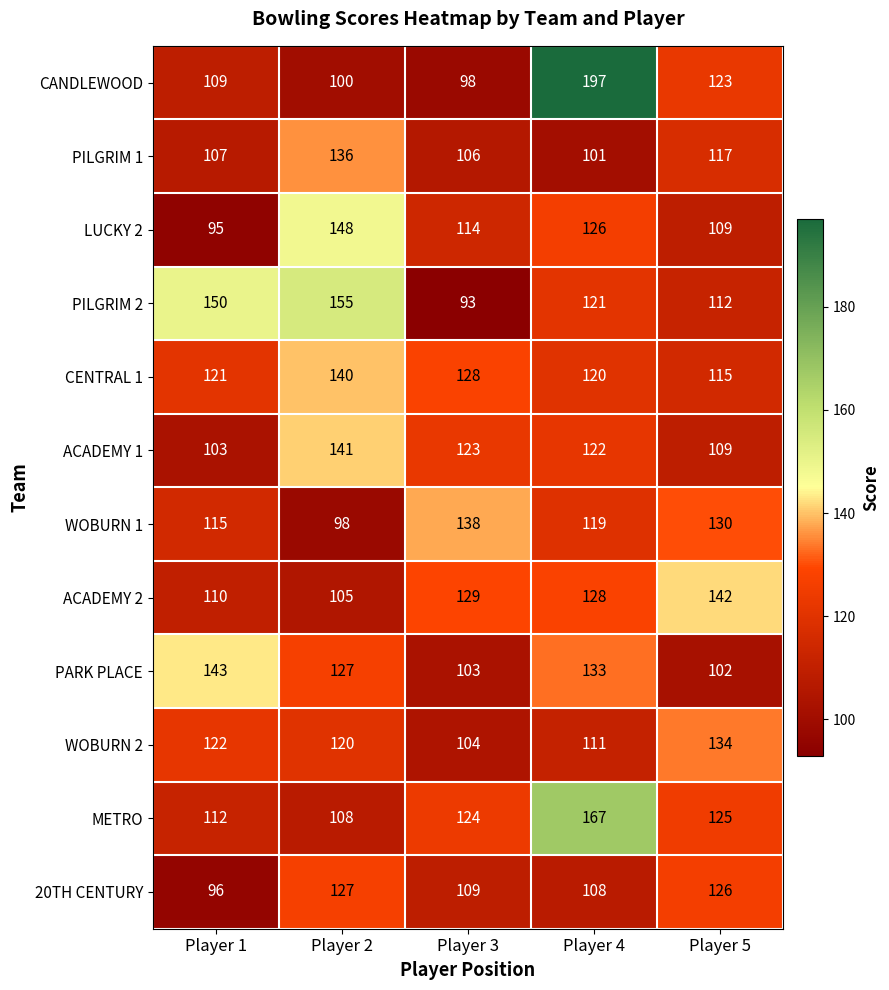

Rank the series at Player 1 from highest to lowest value.

PILGRIM 2, PARK PLACE, WOBURN 2, CENTRAL 1, WOBURN 1, METRO, ACADEMY 2, CANDLEWOOD, PILGRIM 1, ACADEMY 1, 20TH CENTURY, LUCKY 2